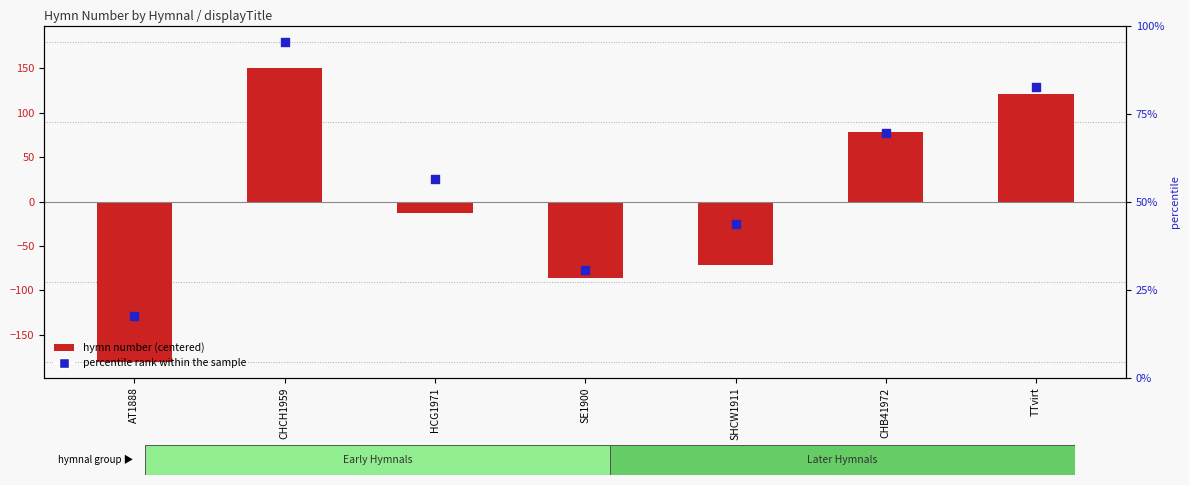

At how many categories does at least one series exceed 61?

3